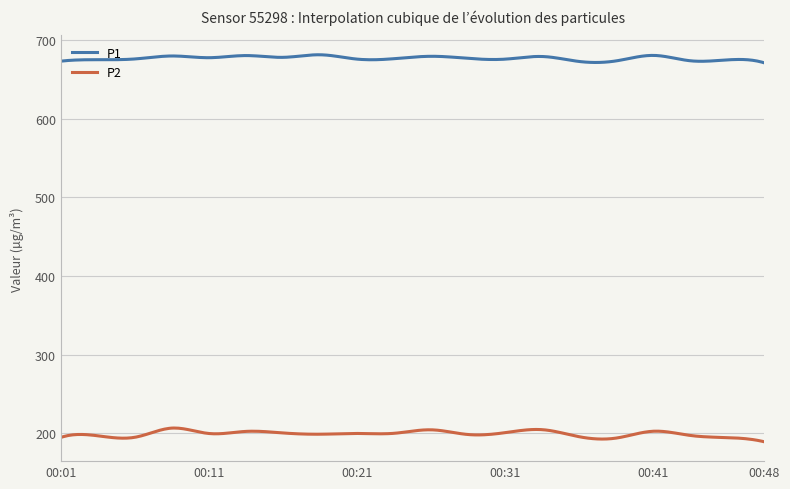

Which series has the widest spread of values?

P2